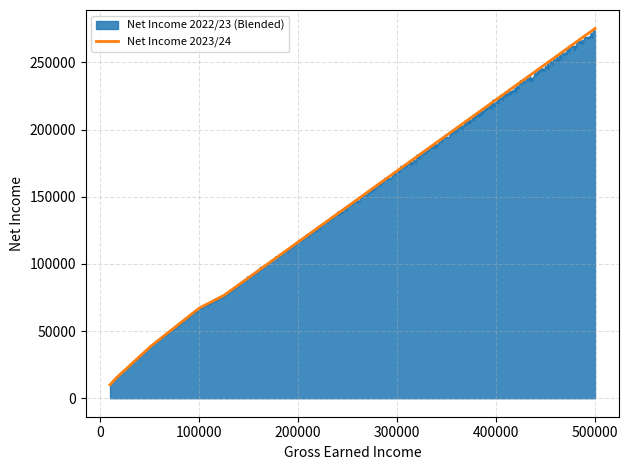

What is the maximum value shown in the chart?

275278.4